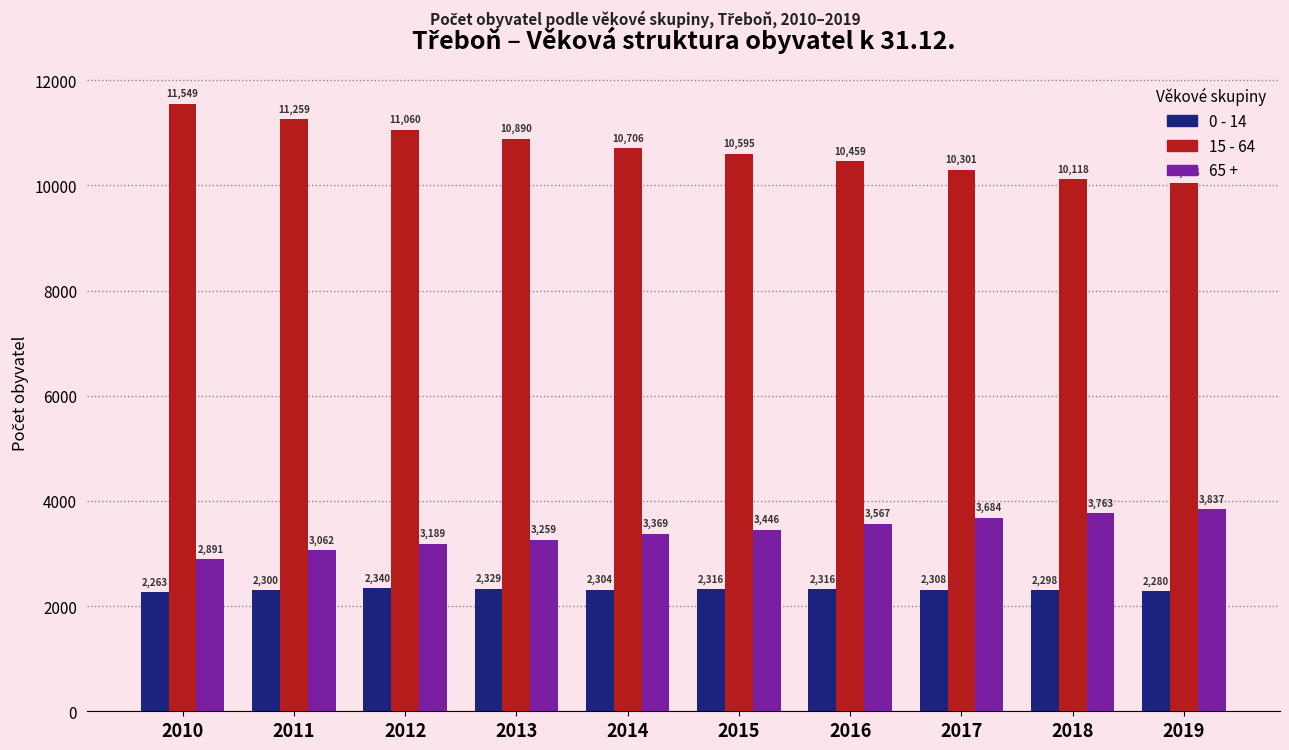

Is the value of 65 + at 2016 greater than the value of 0 - 14 at 2012?

Yes